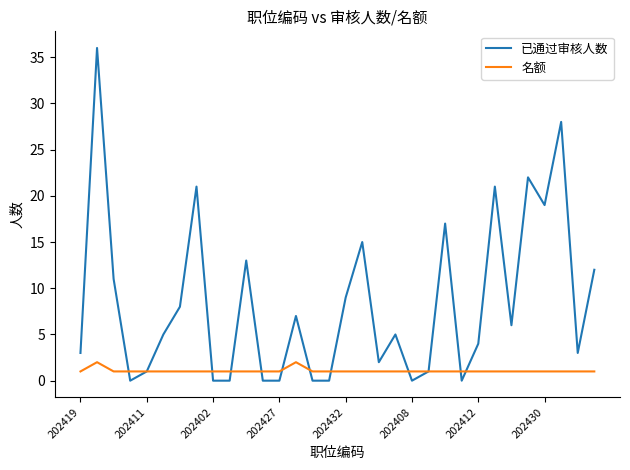

Which series has the widest spread of values?

已通过审核人数